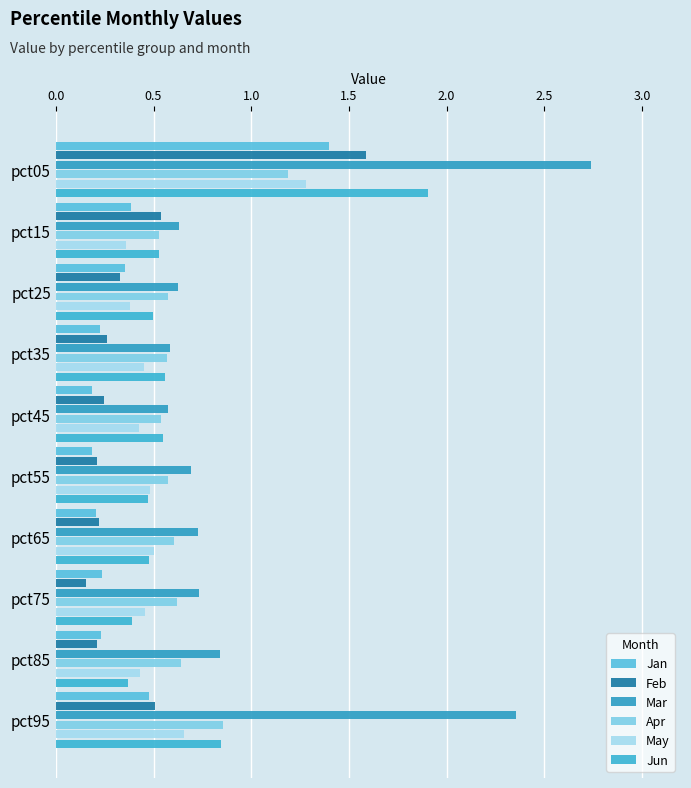

What is the value of the Jun bar at the 1st from the left?

1.9